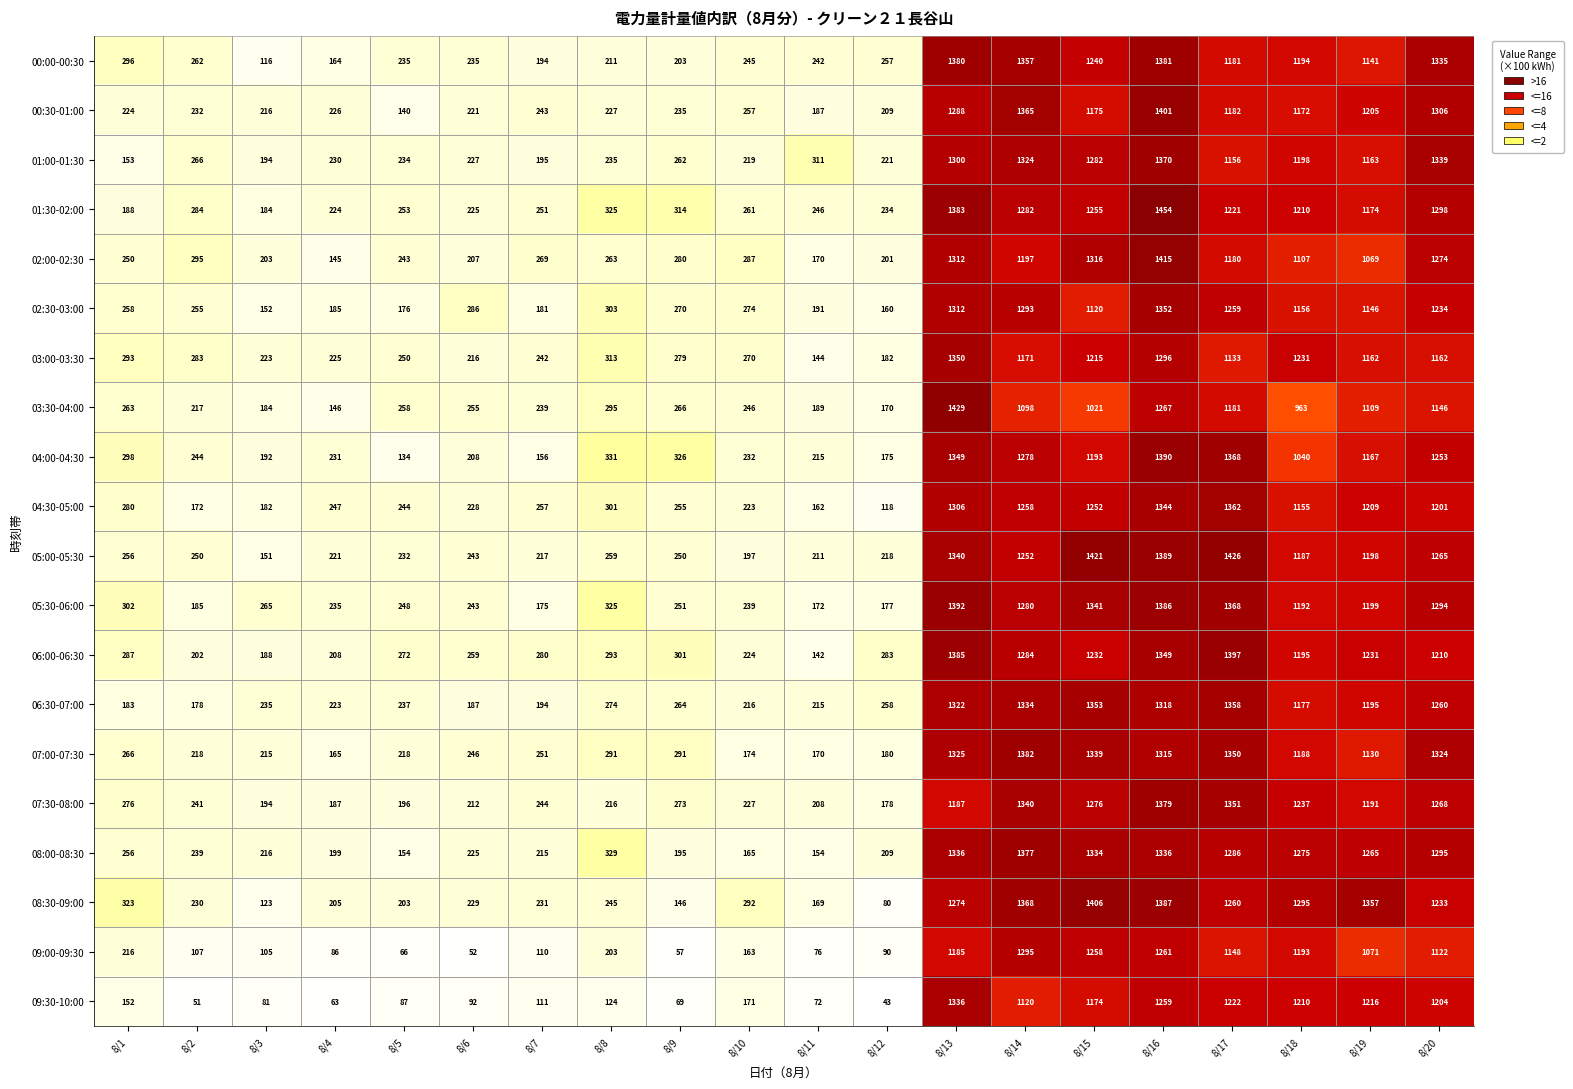

What is the spread (max minus min) of values at 8/2?

244